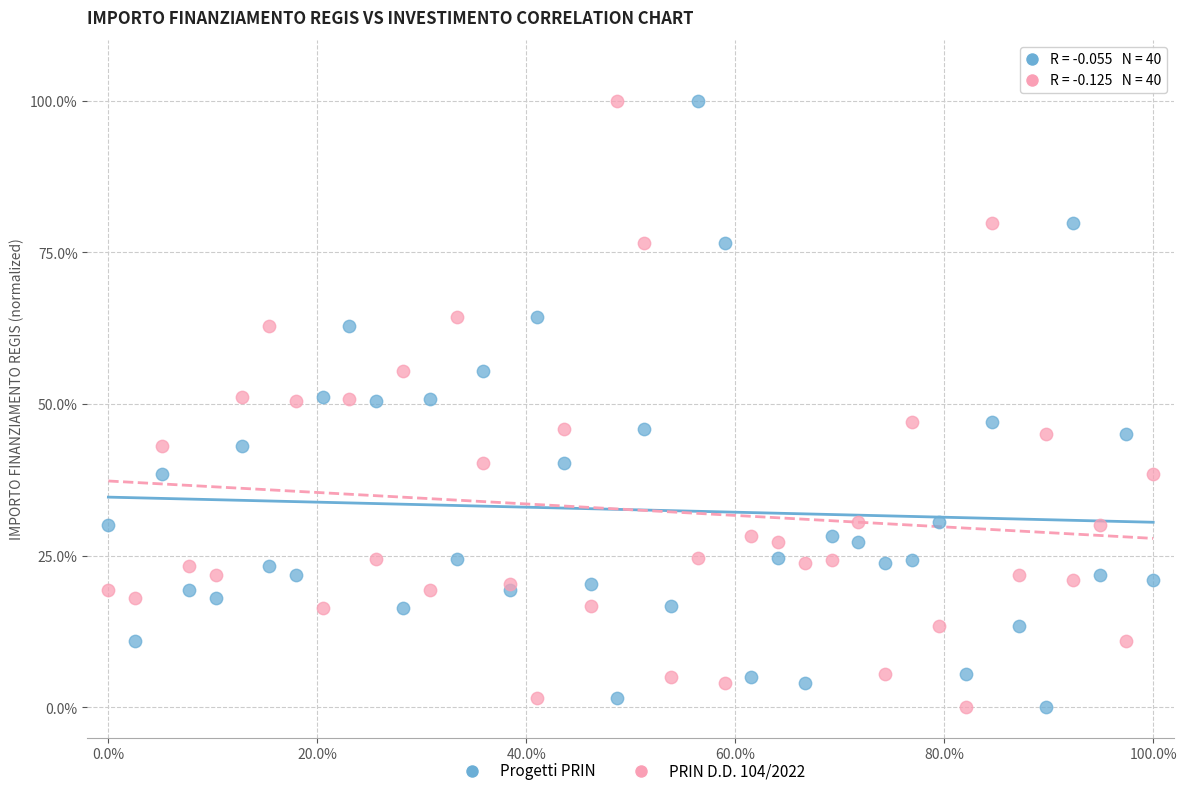

What are all the series names shown in the legend?

Progetti PRIN, PRIN D.D. 104/2022